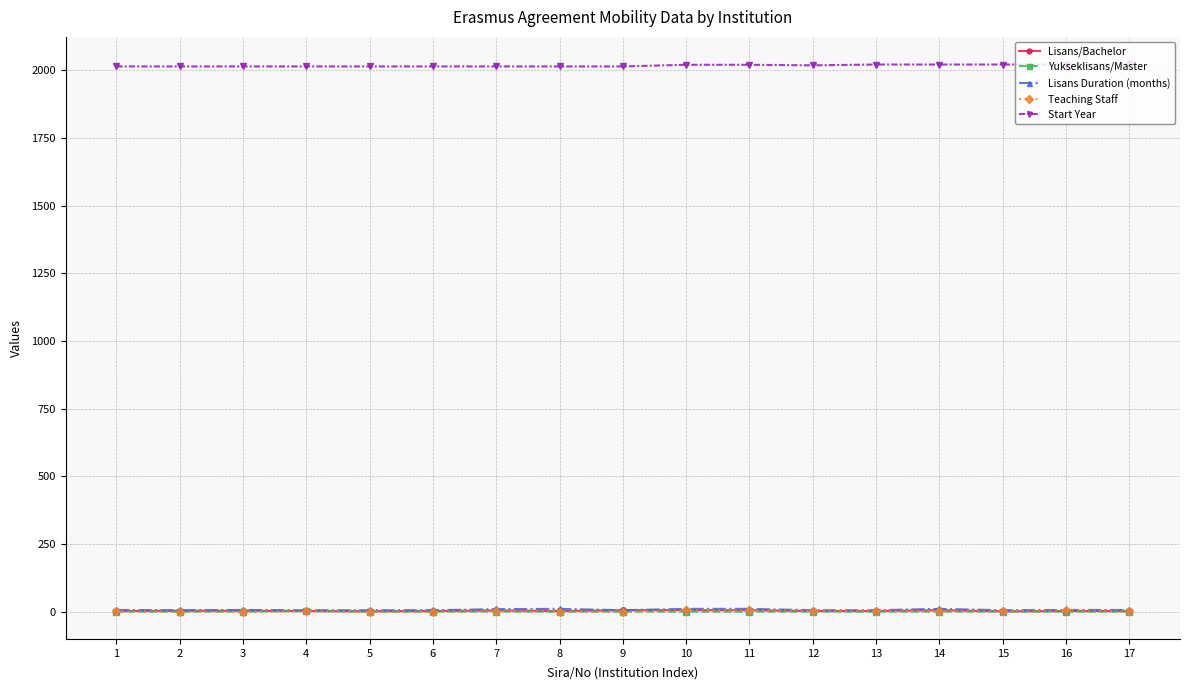

What is the lowest value of the Start Year series?

2014